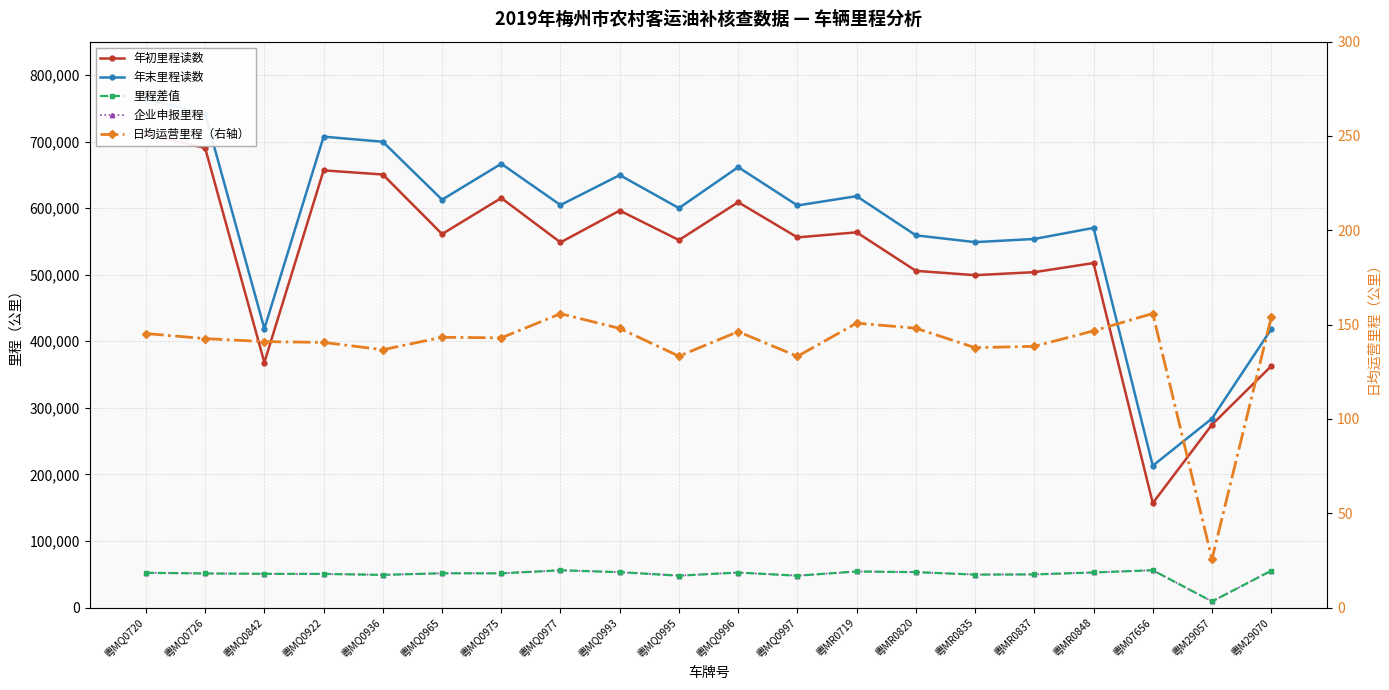

Reading right to left, extract all data points from this chart.

年初里程读数: 362689.0	274756.0	156999.0	517490.0	503822.0	499312.0	505823.0	563663.0	556046.0	608919.0	552008.0	596344.0	548529.0	615164.0	561072.0	650490.0	656721.0	368144.0	690332.0	711245.0
年末里程读数: 418058.0	284009.0	213137.0	570296.0	553682.0	548914.0	559138.0	617942.0	604005.0	661576.0	600008.0	649631.0	604609.0	666641.0	612662.0	699685.0	707330.0	418911.0	741657.0	763566.0
里程差值: 55369.0	9253.0	56138.0	52806.0	49860.0	49602.0	53315.0	54279.0	47959.0	52657.0	48000.0	53287.0	56080.0	51477.0	51590.0	49195.0	50609.0	50767.0	51325.0	52321.0
企业申报里程: 55369.0	9253.0	56138.0	52806.0	49860.0	49602.0	53315.0	54279.0	47959.0	52657.0	48000.0	53287.0	56080.0	51477.0	51590.0	49195.0	50609.0	50767.0	51325.0	52321.0
日均运营里程（右轴）: 153.8	25.7	155.9	146.7	138.5	137.8	148.1	150.8	133.2	146.3	133.3	148.0	155.8	143.0	143.3	136.7	140.6	141.0	142.6	145.3